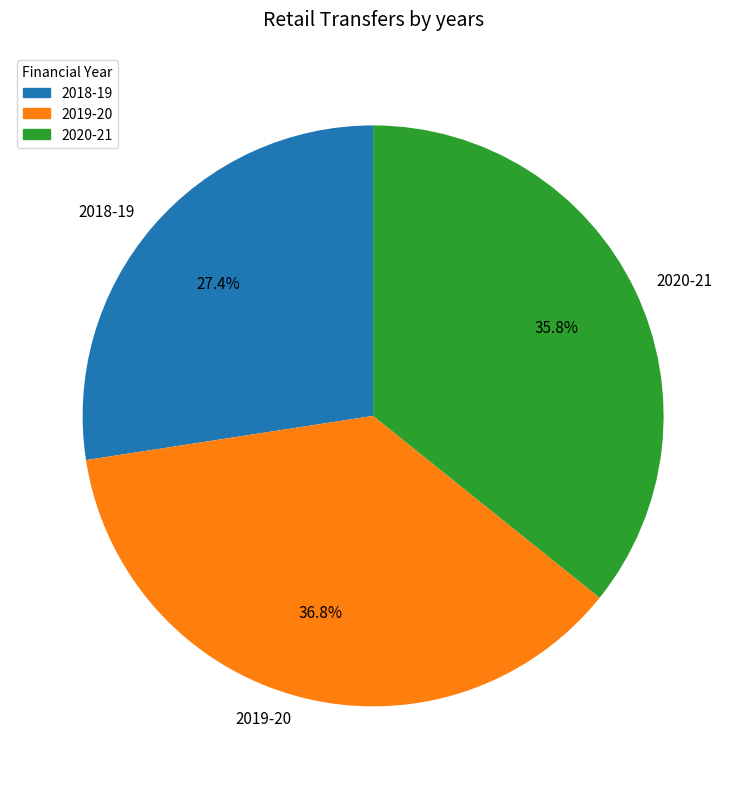

How many segments does this pie chart have?

3